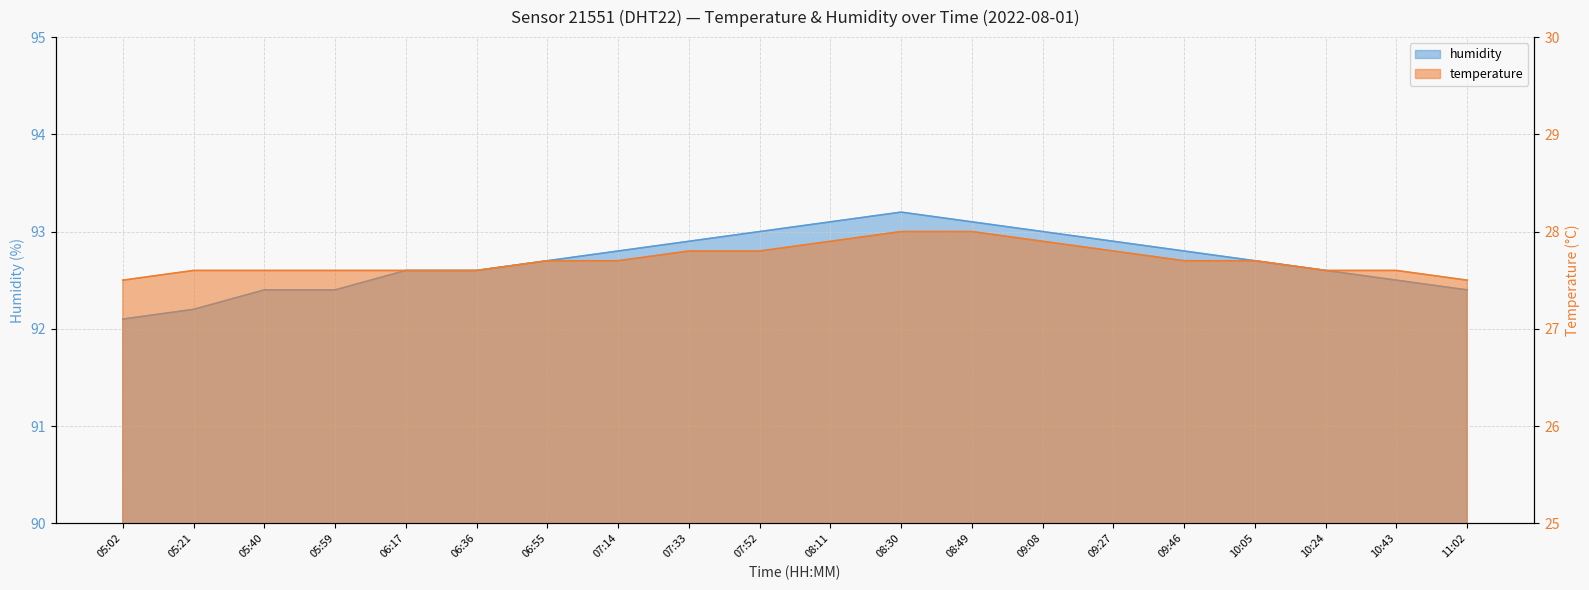

Which series has the largest range (max minus min)?

humidity